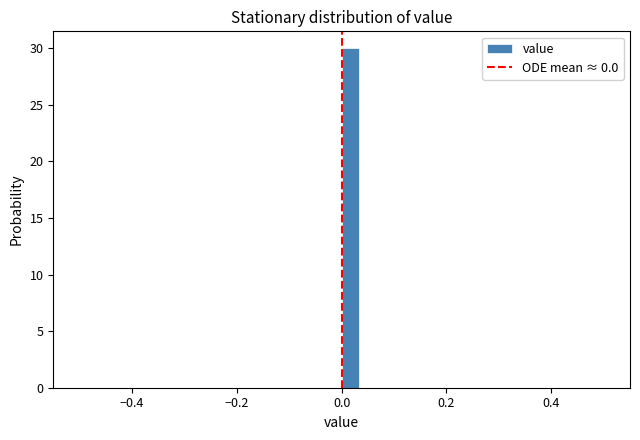

Around what value on the x-axis is the tallest bar? Give the approximate position of its centre, as read against the axis.

0.02